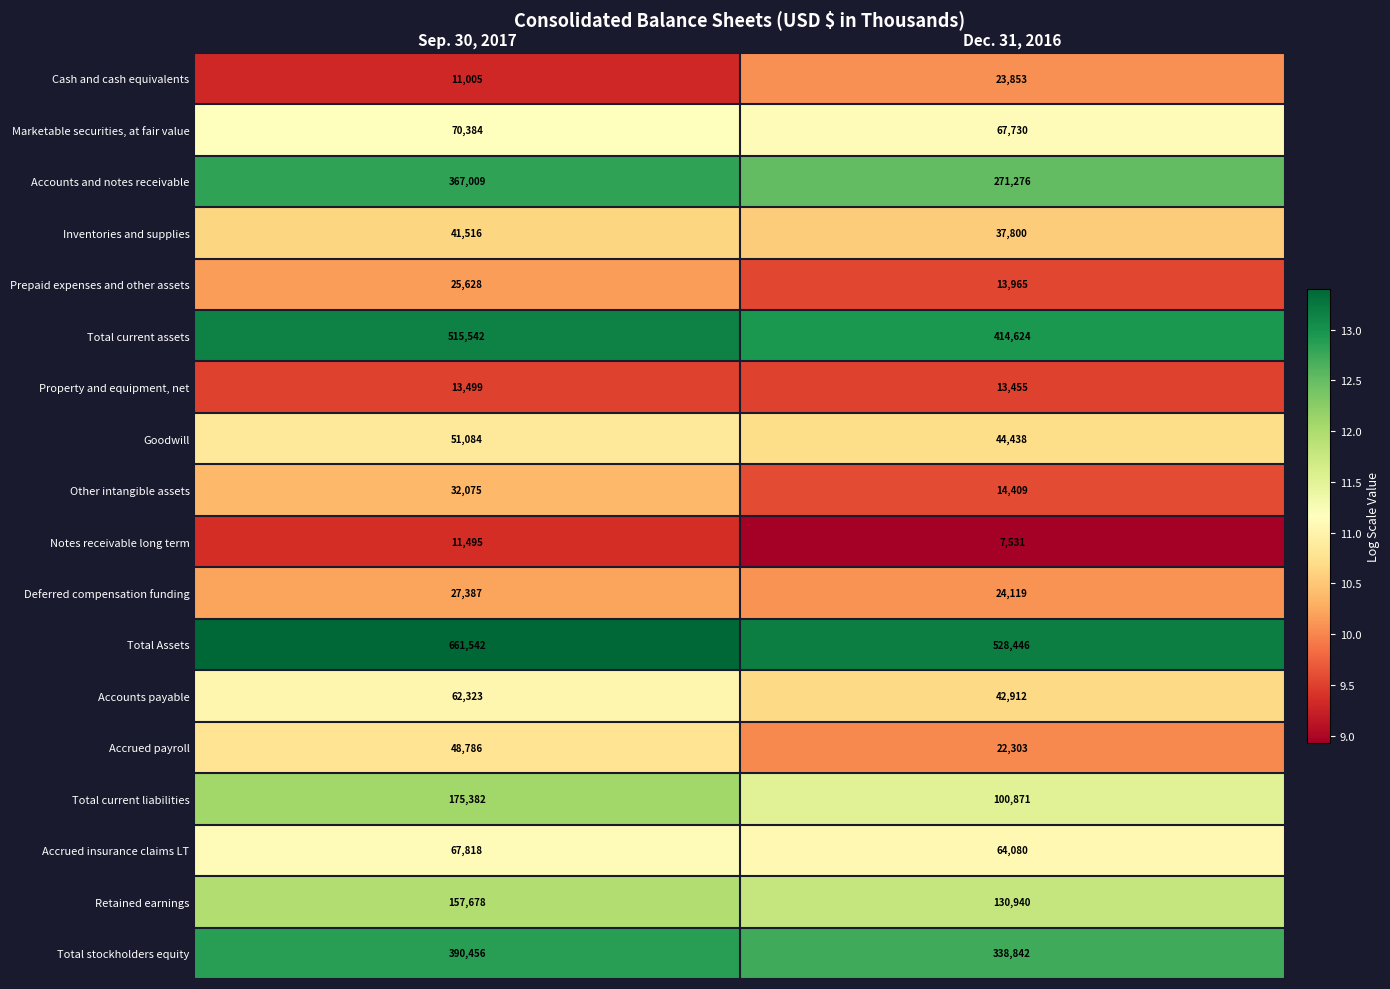

At which category is the sum across all series the highest?

Sep. 30, 2017